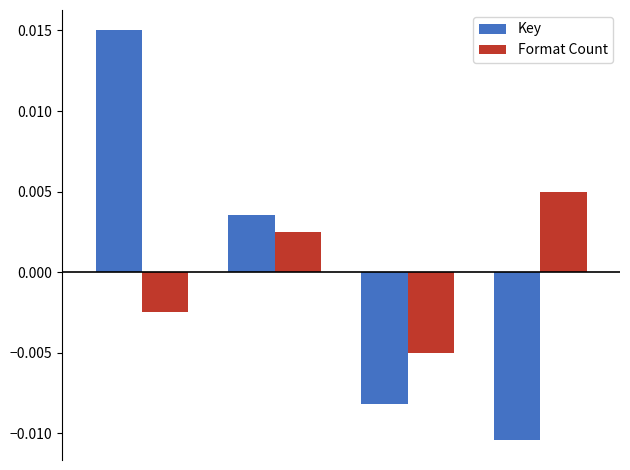

How many values in Format Count are above zero?

2